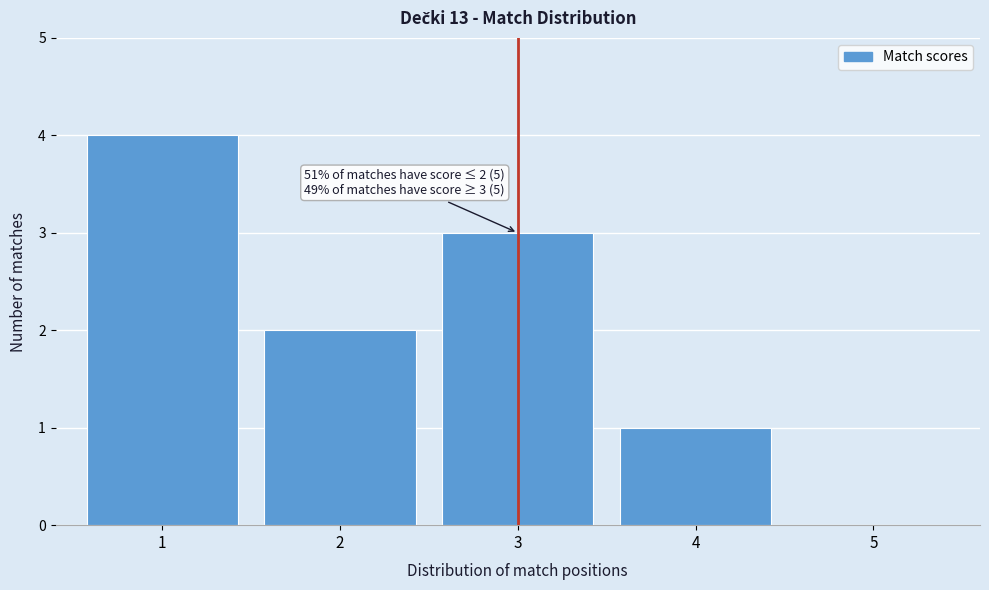

Over which range of the x-axis is the bar tallest?

0.5 to 1.5